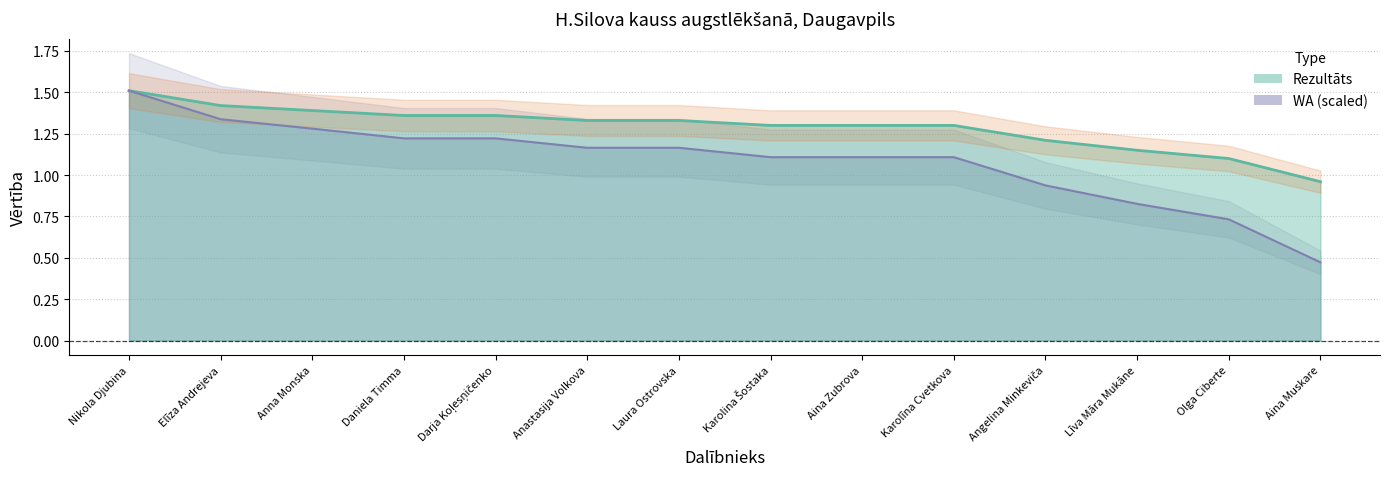

What is the label of the 9th point from the left?

Aina Zubrova